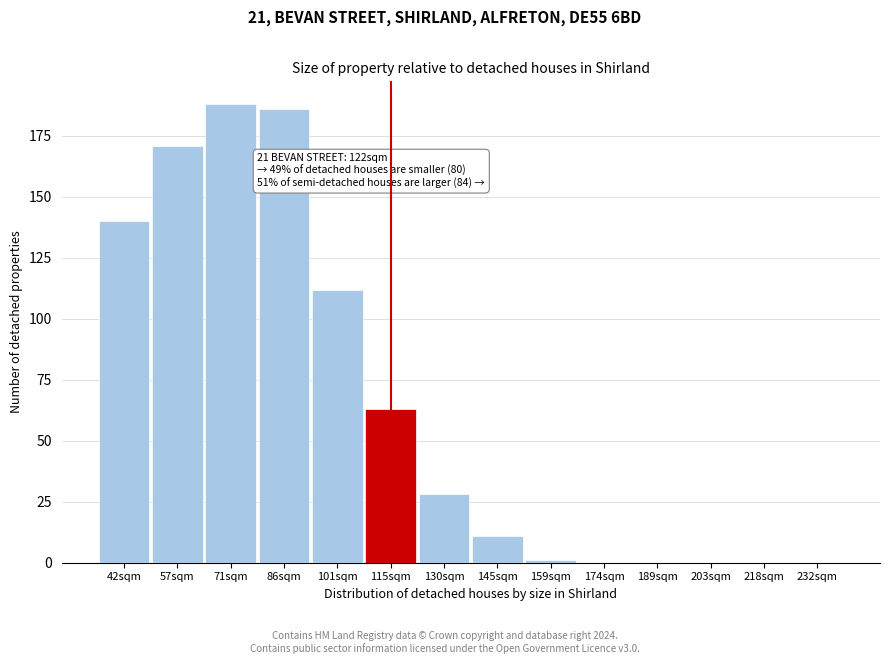

Reading left to right, extract all data points from this chart.

42sqm=140	57sqm=171	71sqm=188	86sqm=186	101sqm=112	115sqm=63	130sqm=28	145sqm=11	159sqm=1	174sqm=0	189sqm=0	203sqm=0	218sqm=0	232sqm=0